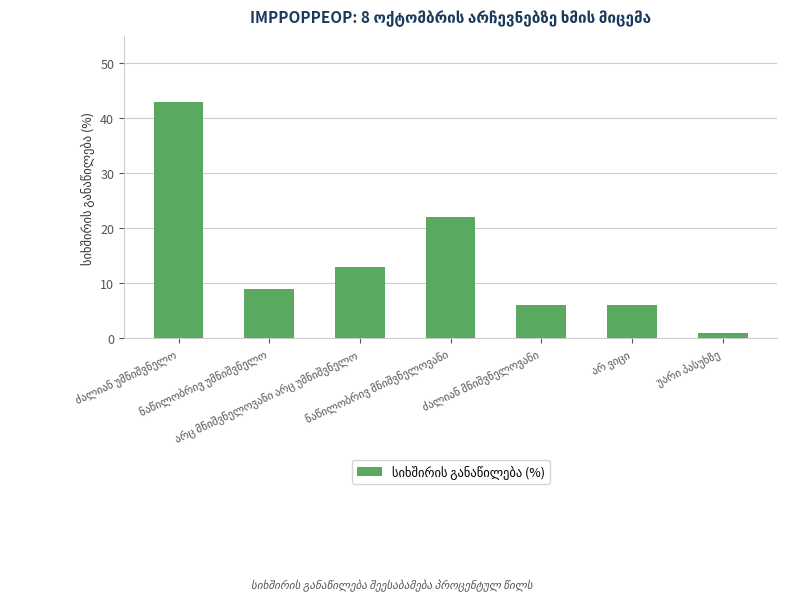

How many values are below 9?

3